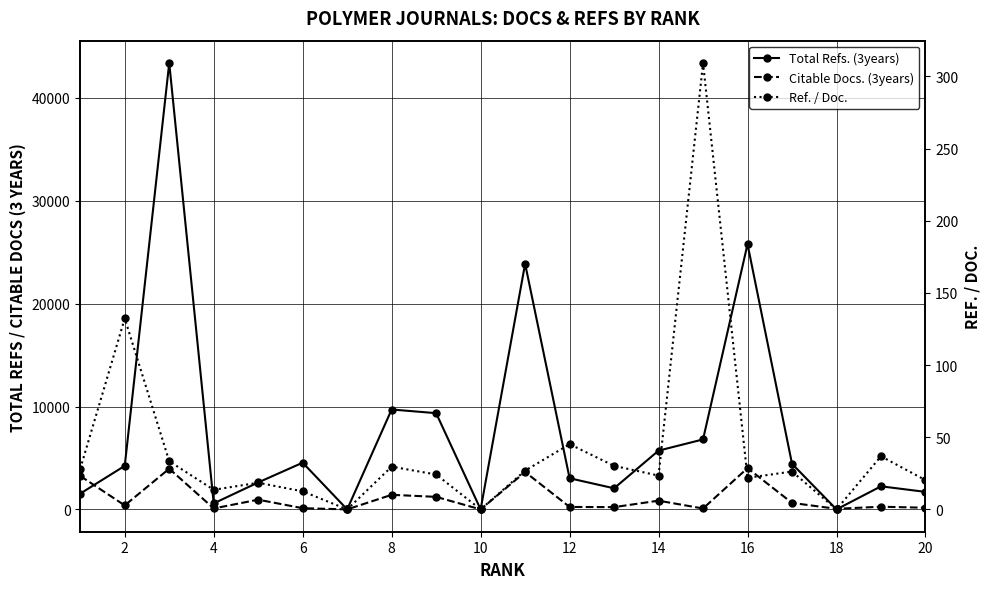

How many distinct data groups are displayed?

3